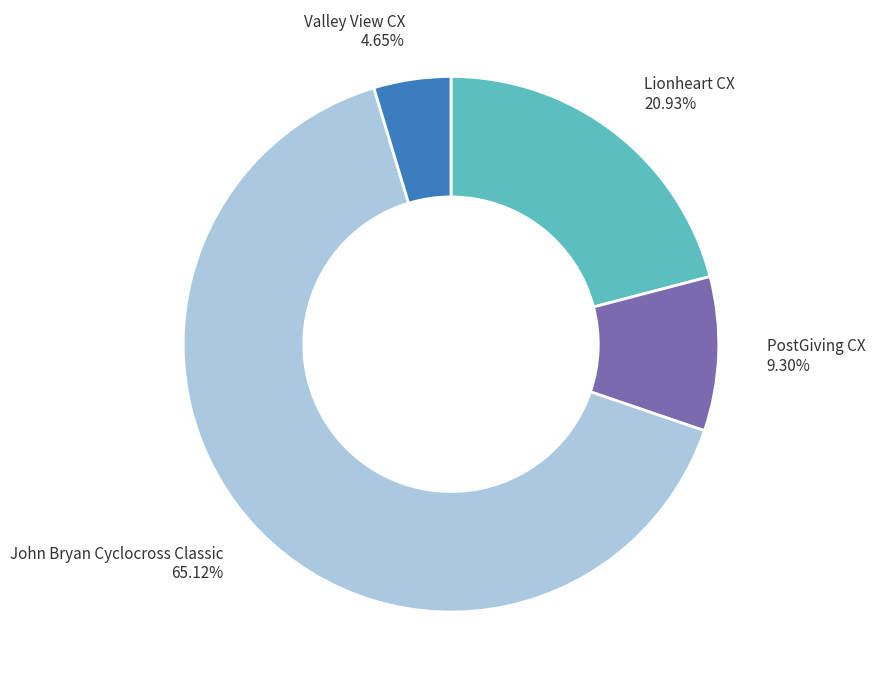

The PostGiving CX slice represents 9% of the pie. True or false?

True